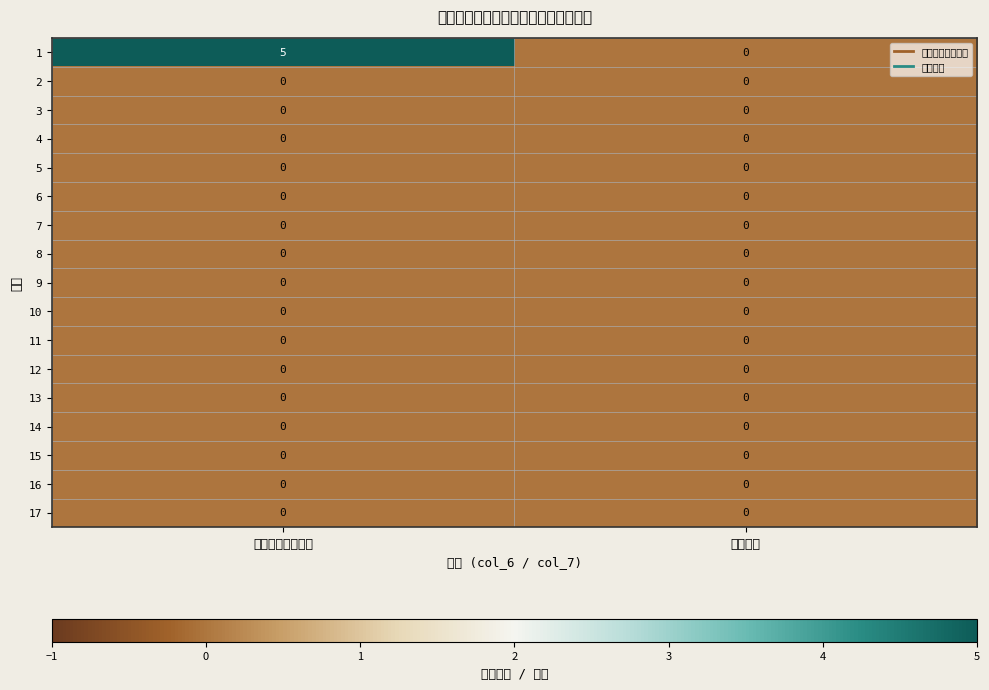

What is the maximum value shown in the chart?

5